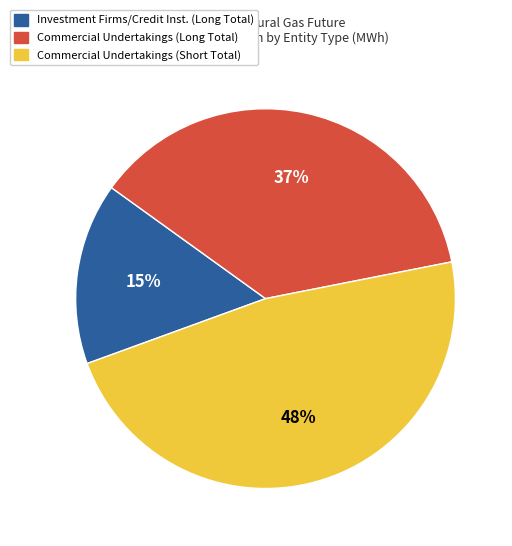

Is there a majority slice in this chart?

No